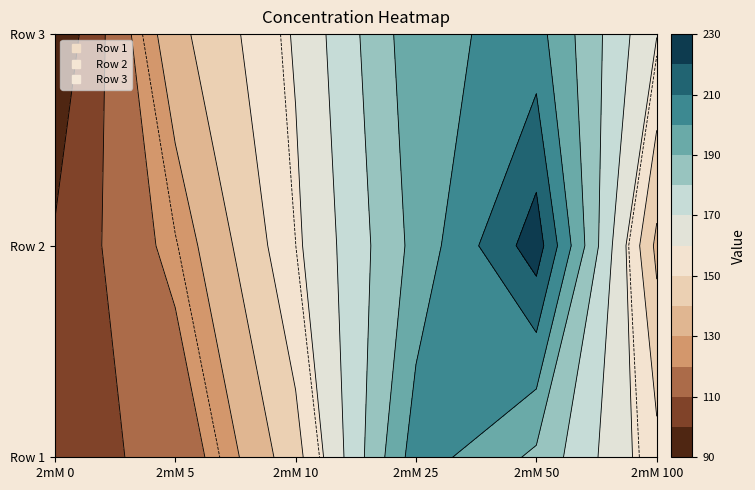

List the series in order of their peak value, lowest first.

Row 3, Row 1, Row 2